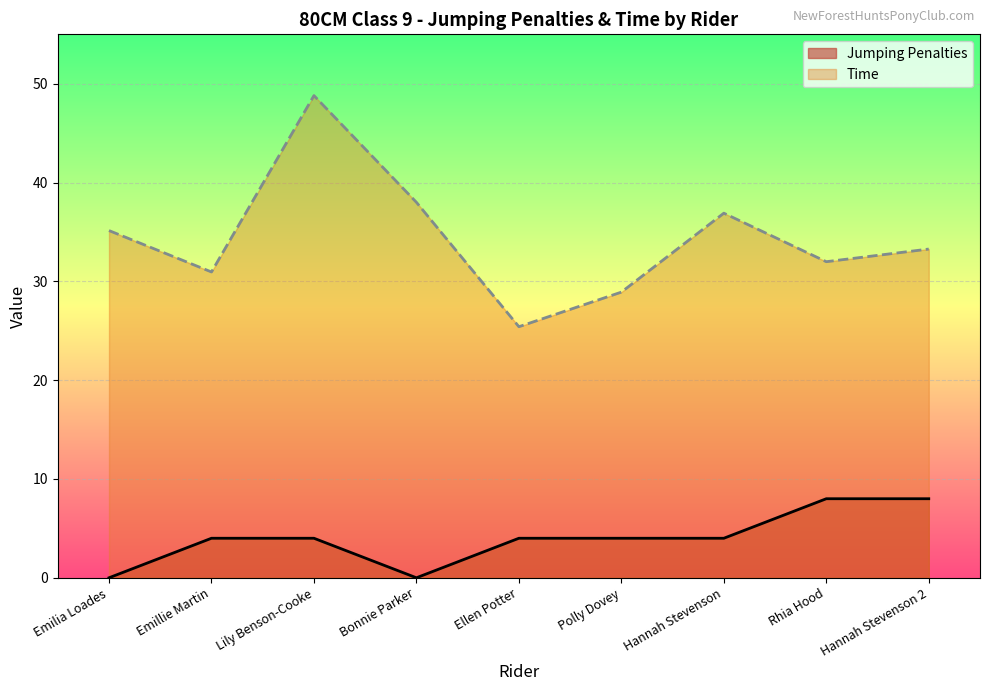

What are all the series names shown in the legend?

Jumping Penalties, Time